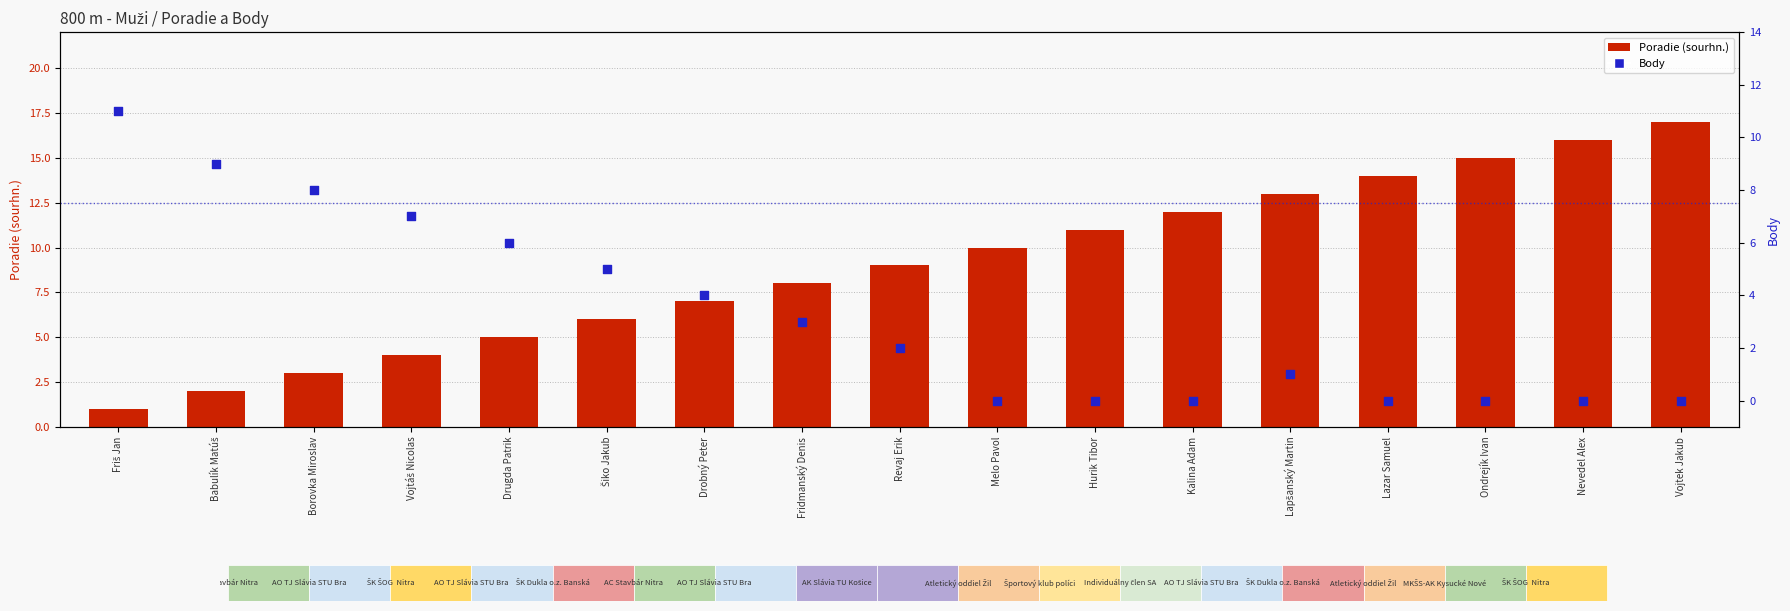

What are all the series names shown in the legend?

Poradie (sourhn.), Body